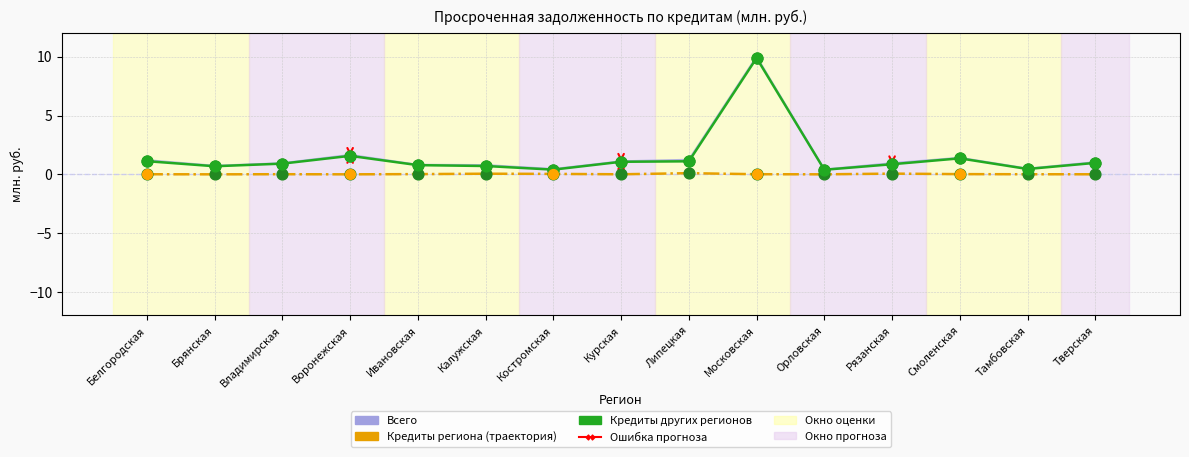

At which category is the sum across all series the highest?

Московская